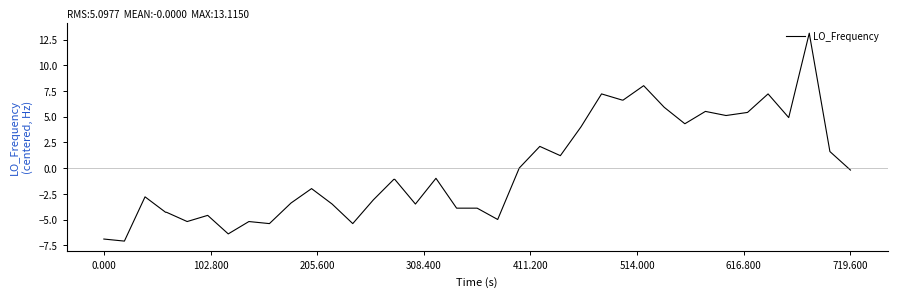

What is the difference between the maximum and minimum values?

20.2